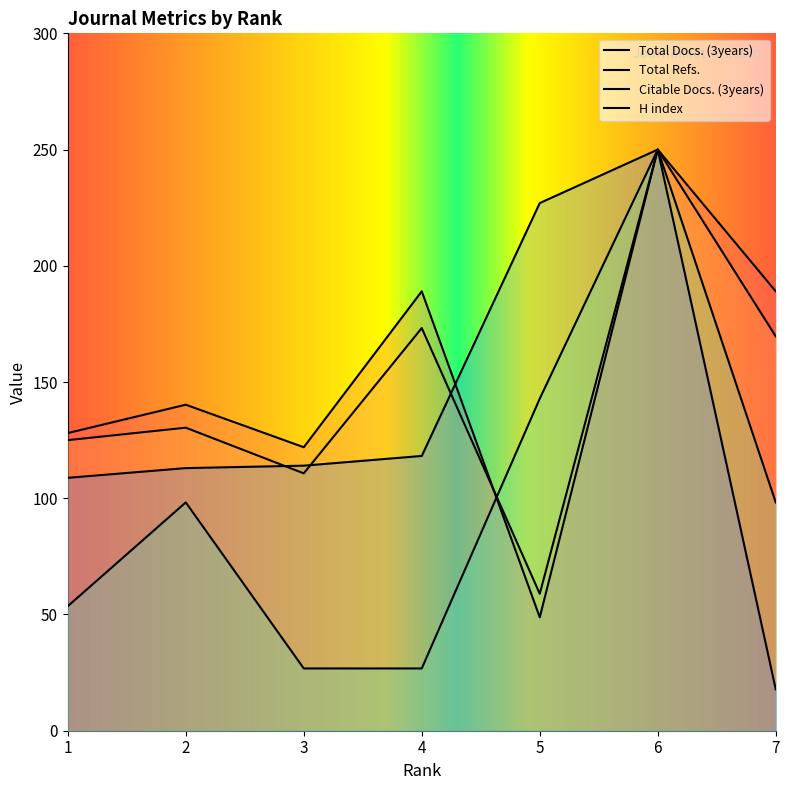

What is the total value across all series at 3?

373.5